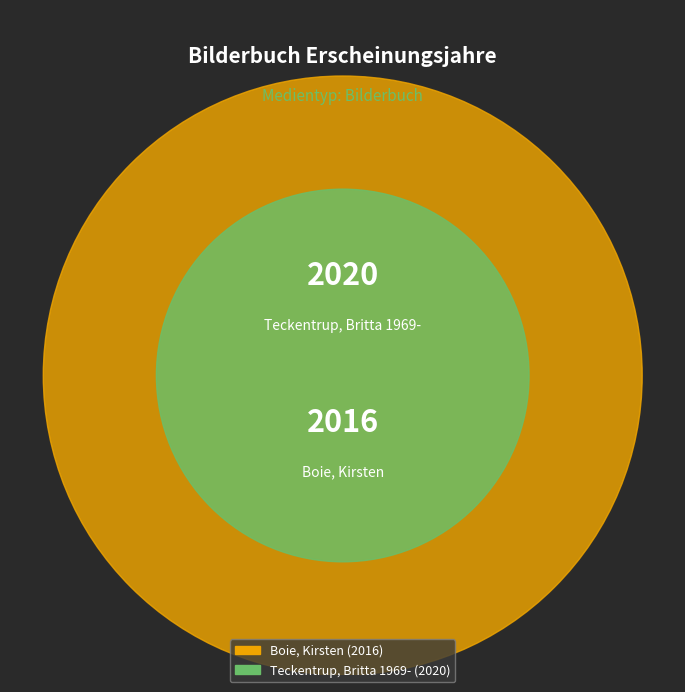

What is the change in value from Boie, Kirsten to Teckentrup, Britta 1969-?

+4